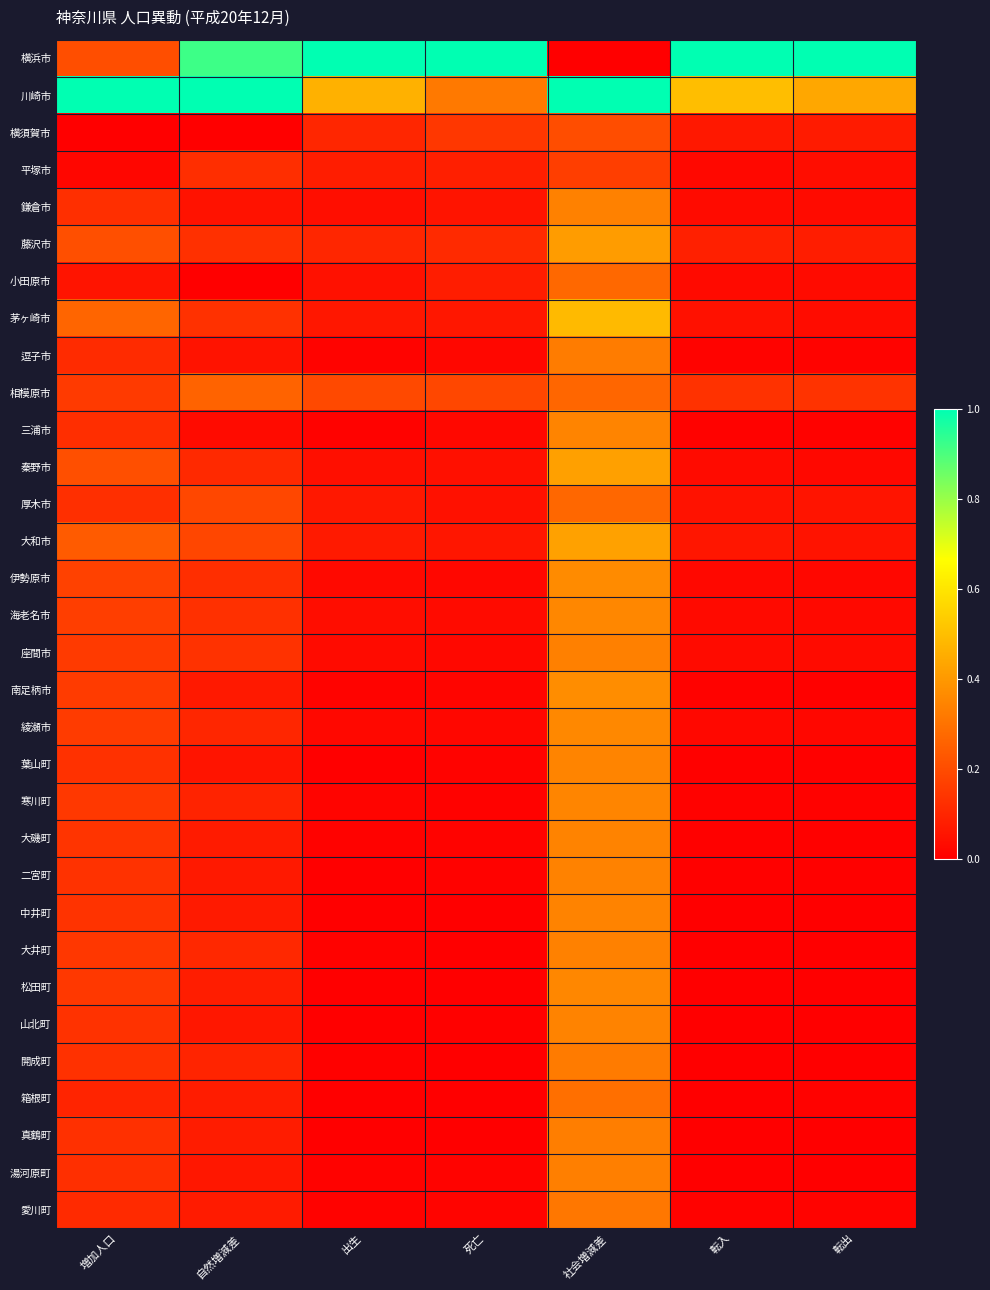

At which category is the sum across all series the highest?

社会増減差